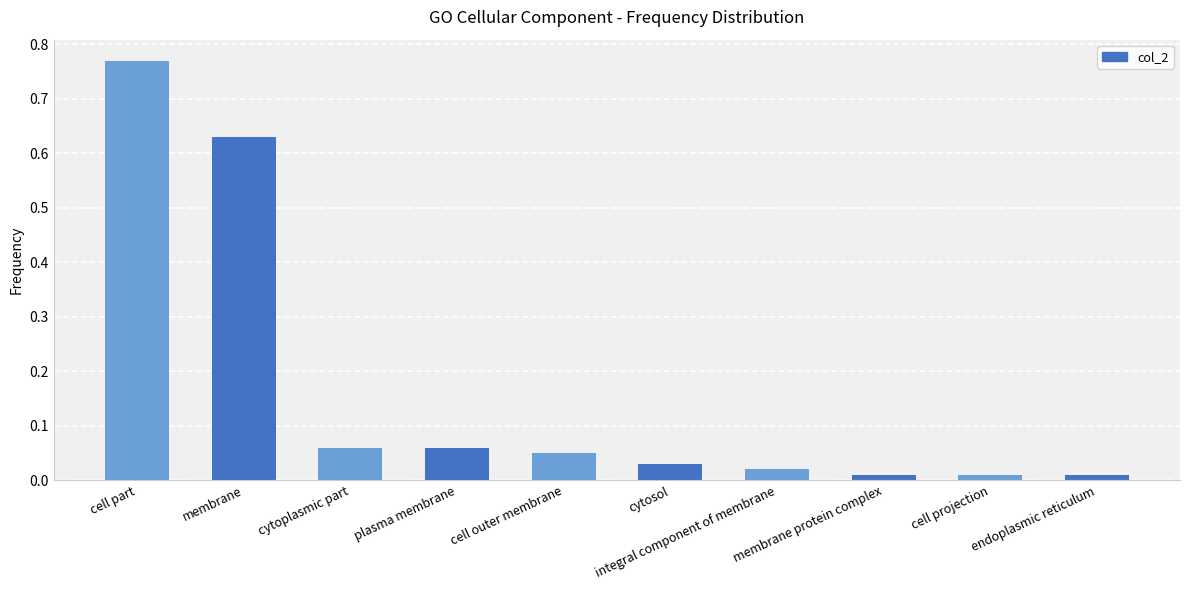

What is the label of the 1st bar from the left?

cell part